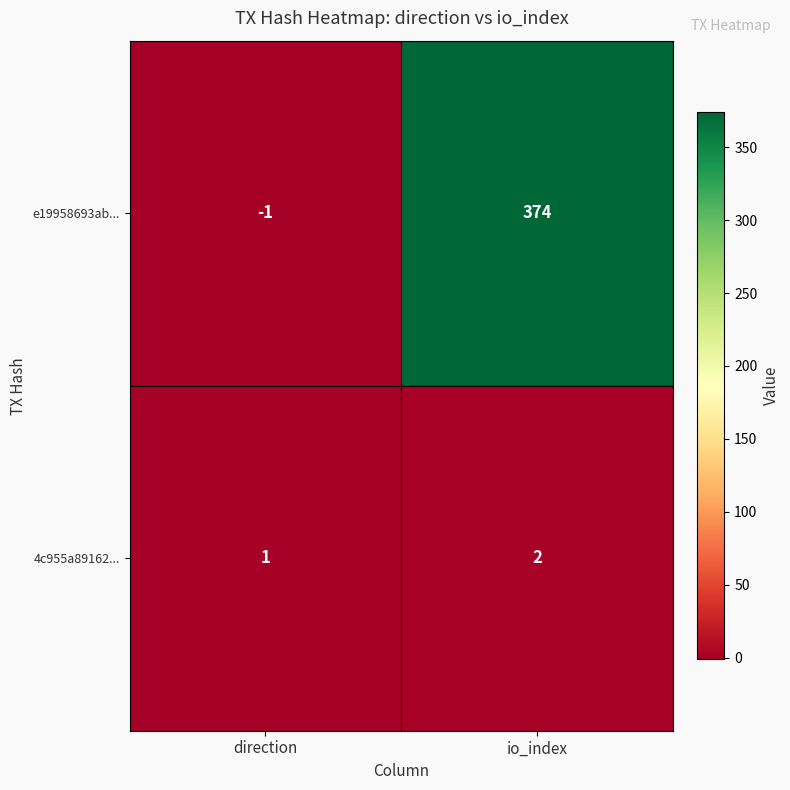

Reading left to right, list all the values displayed in this chart.

e19958693ab...: -1	374
4c955a89162...: 1	2